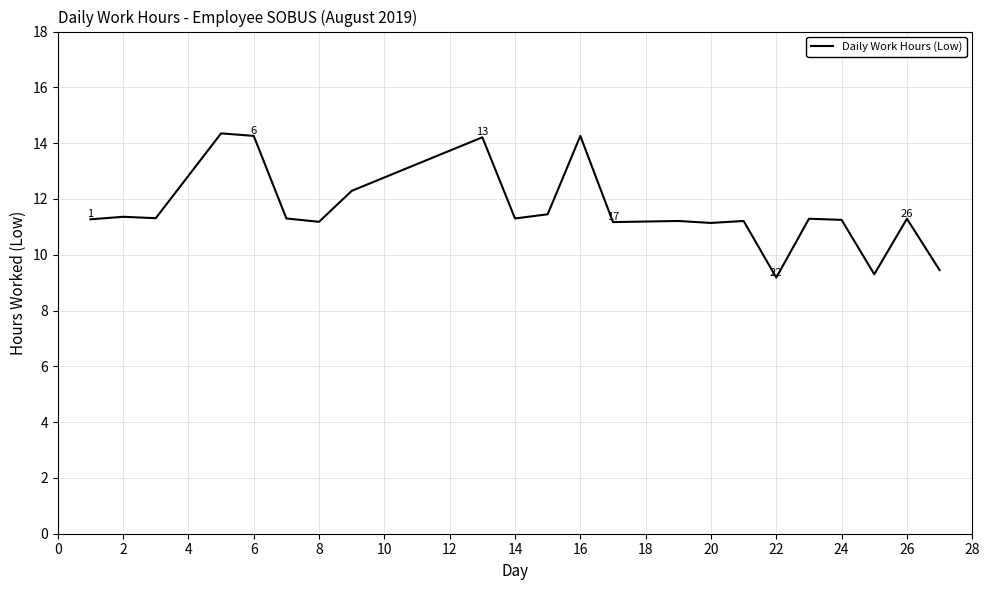

How many values are below 11?

3